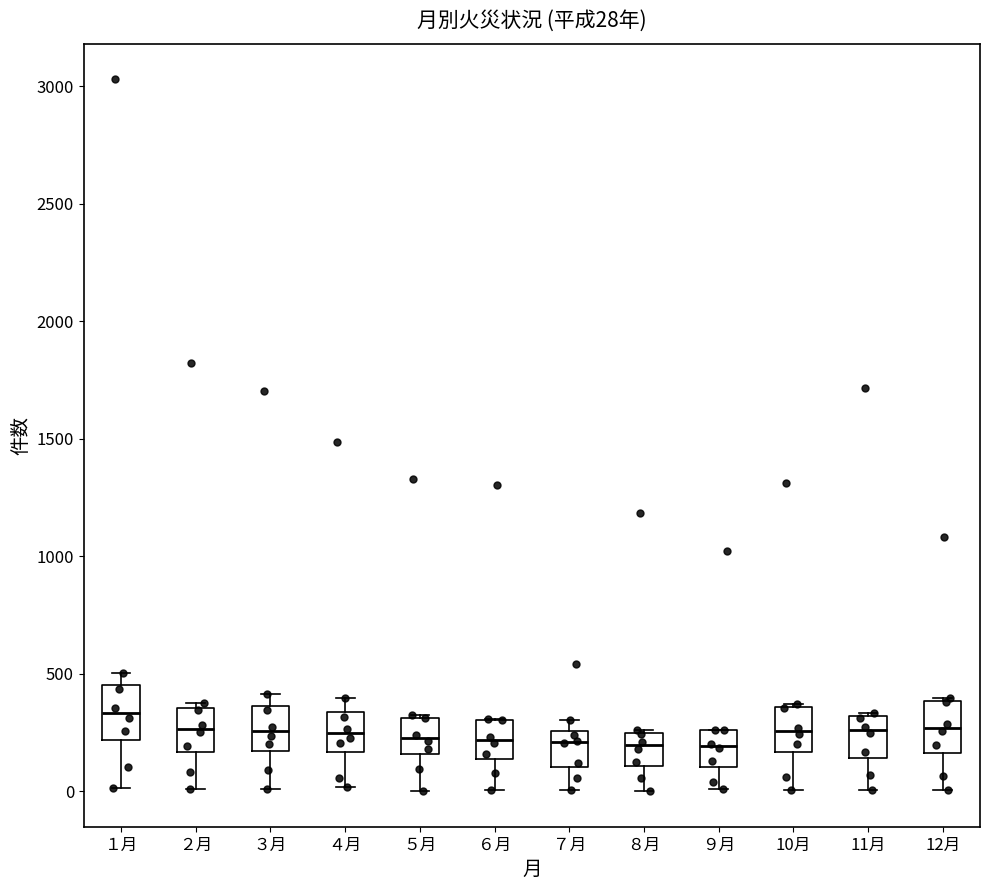

Which box has the highest median line?

１月